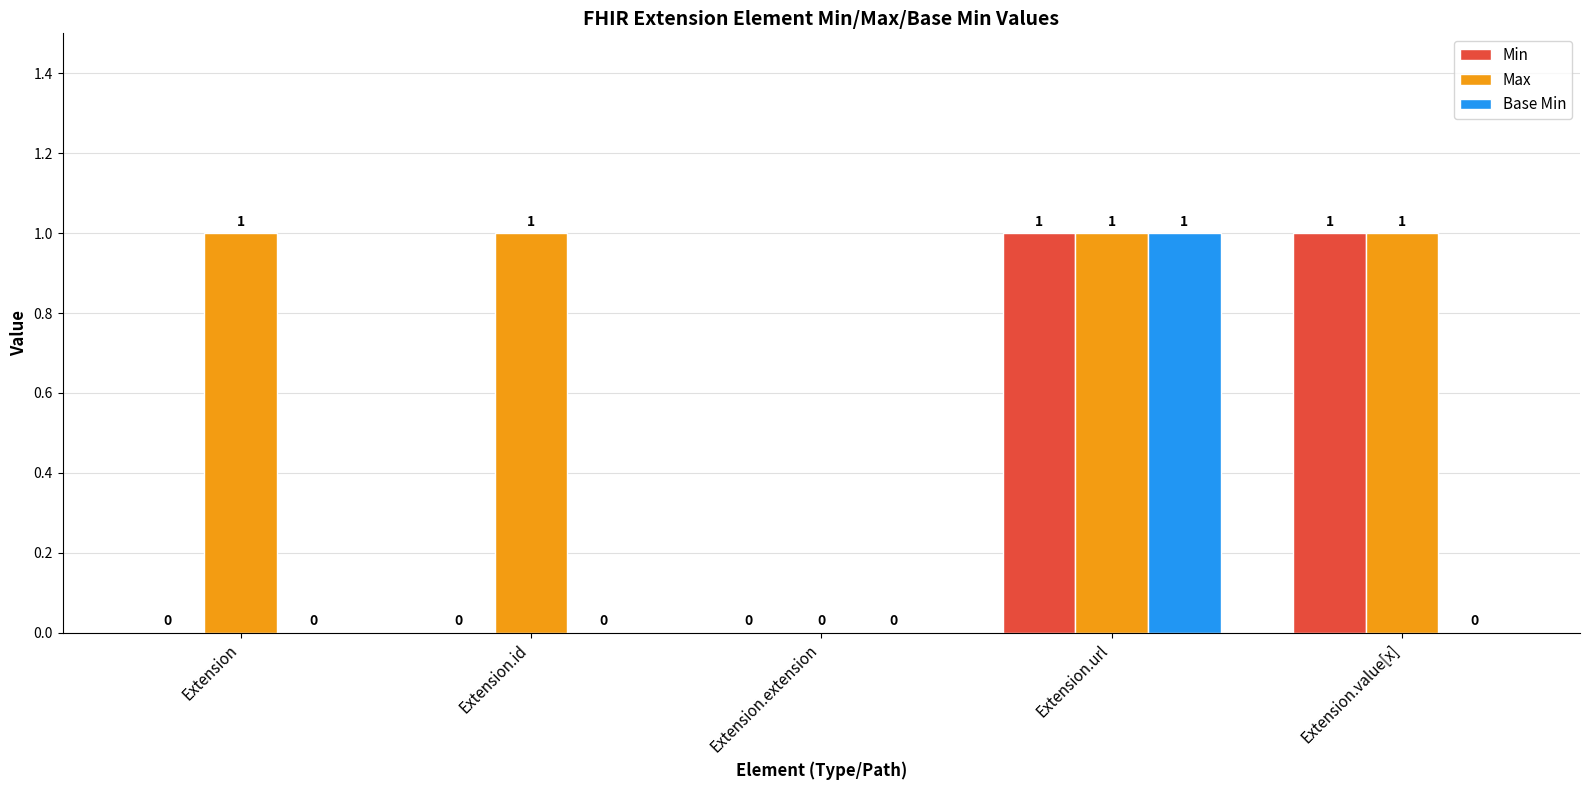

How many positive values does the Min series have?

2